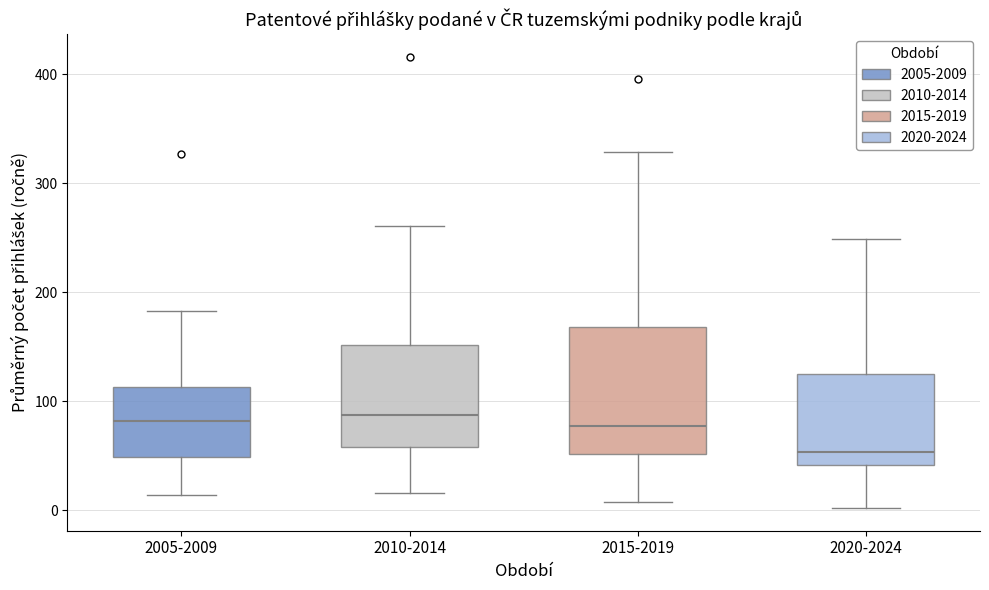

Which box's median line is the lowest?

2020-2024